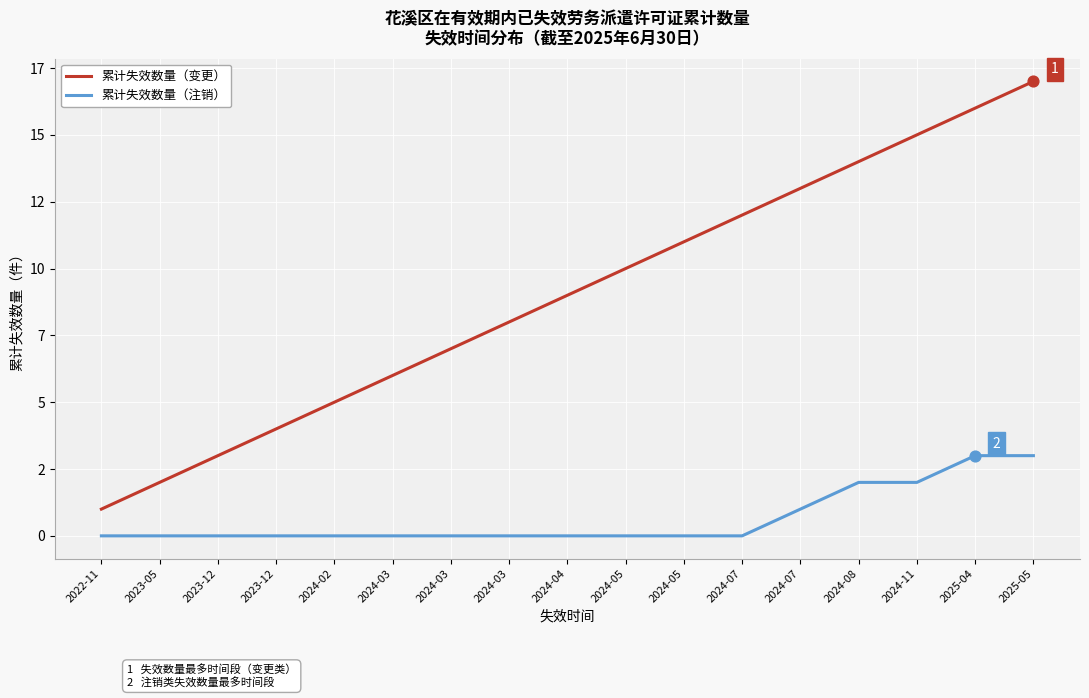

What are all the series names shown in the legend?

累计失效数量（变更）, 累计失效数量（注销）